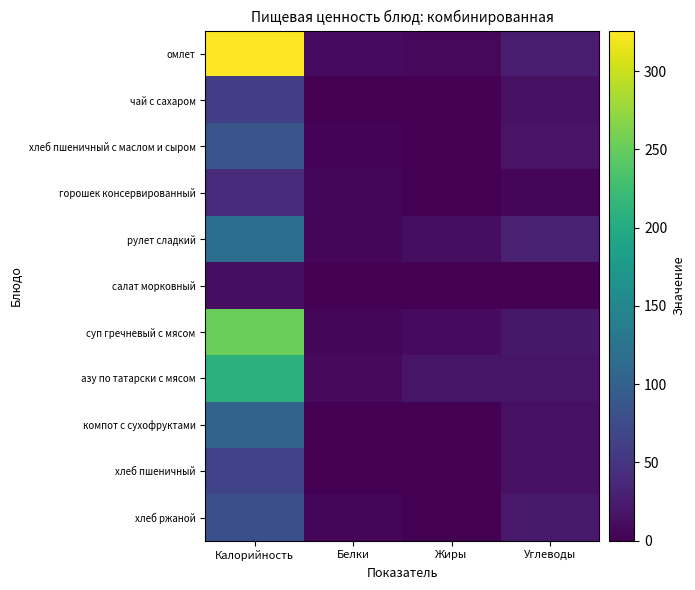

What is the maximum value shown in the chart?

326